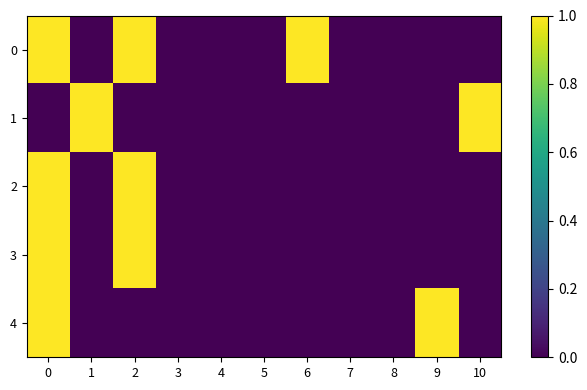

How many categories are shown in the chart?

11